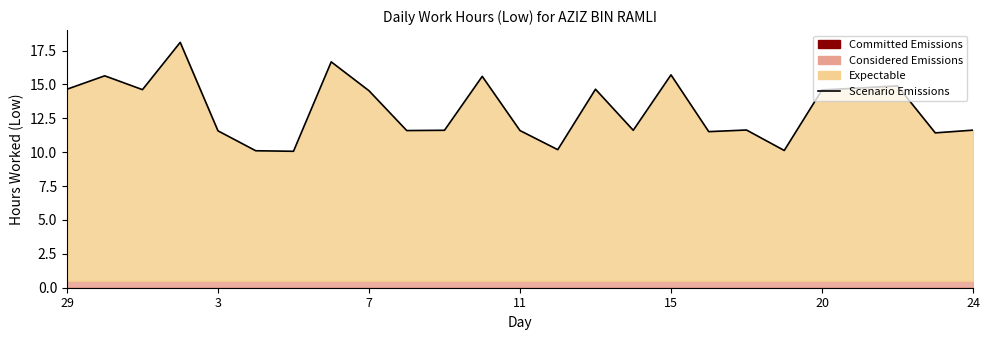

Reading left to right, what are all the values shown in this chart?

14.7	15.6	14.6	18.1	11.6	10.1	10.1	16.7	14.5	11.6	11.6	15.6	11.6	10.2	14.7	11.6	15.7	11.5	11.6	10.1	14.6	14.7	14.9	11.4	11.6